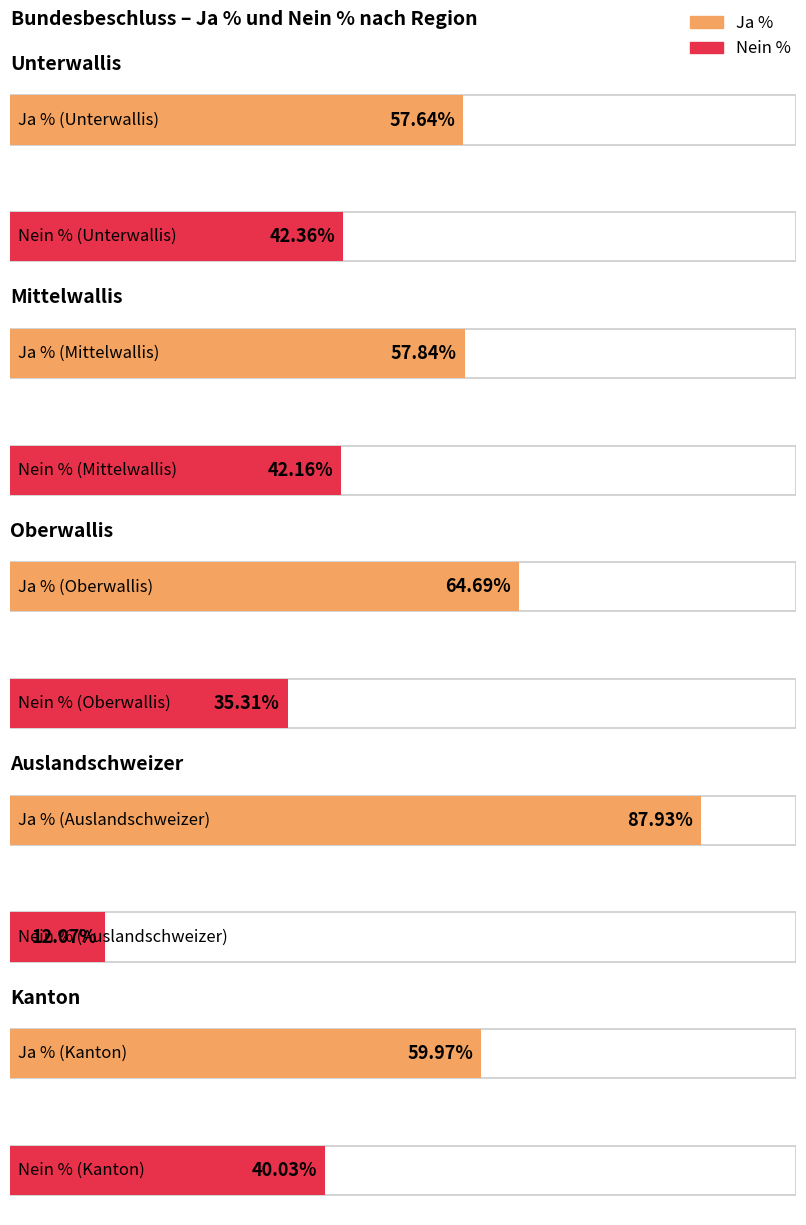

Which category has the lowest value across all series?

Auslandschweizer